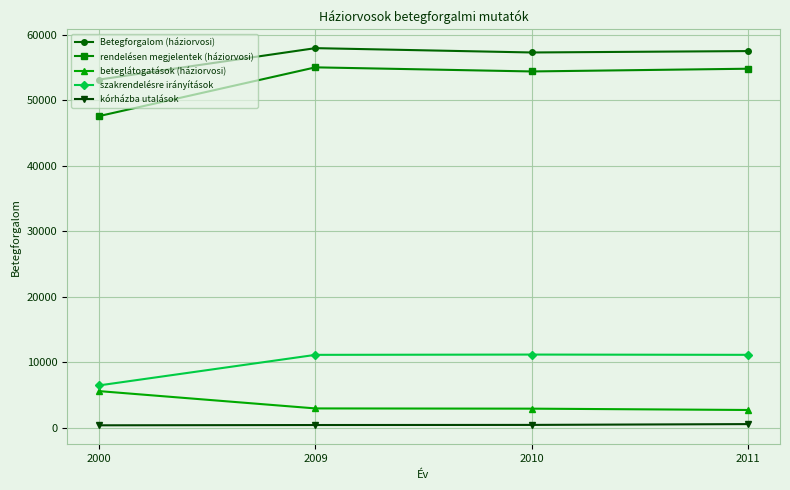

What is the lowest value of the Betegforgalom (háziorvosi) series?

53167